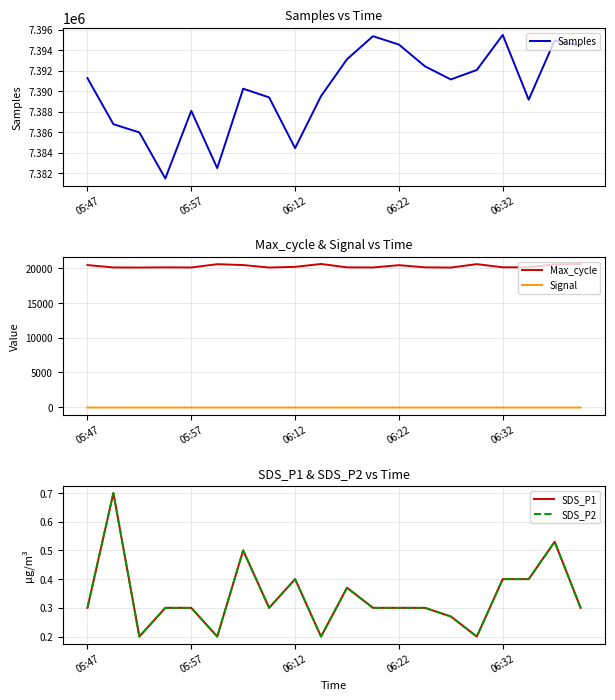

True or false: Signal and Max_cycle intersect in this chart.

False